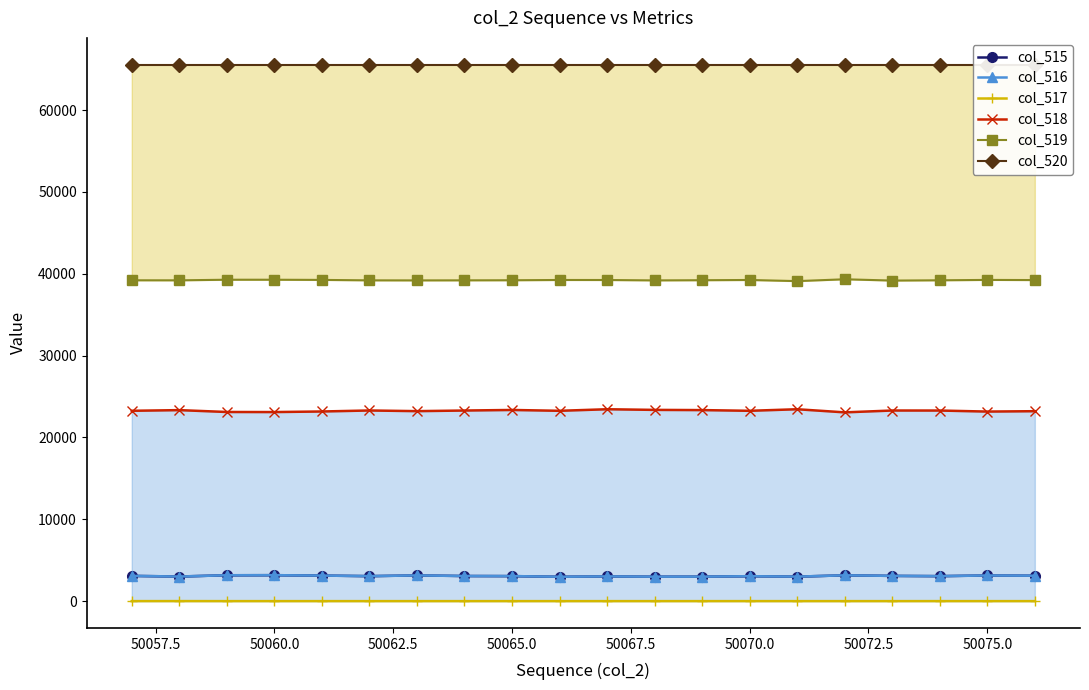

Between 50072.5 and 13, which series saw the biggest shift?

col_519